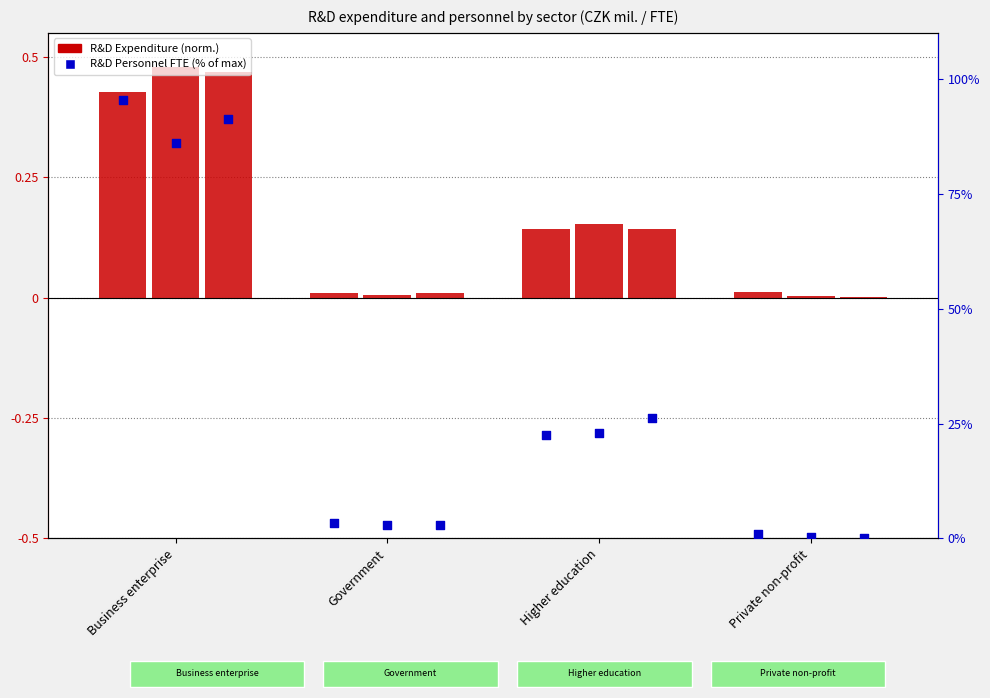

At how many categories does at least one series exceed 35?

1